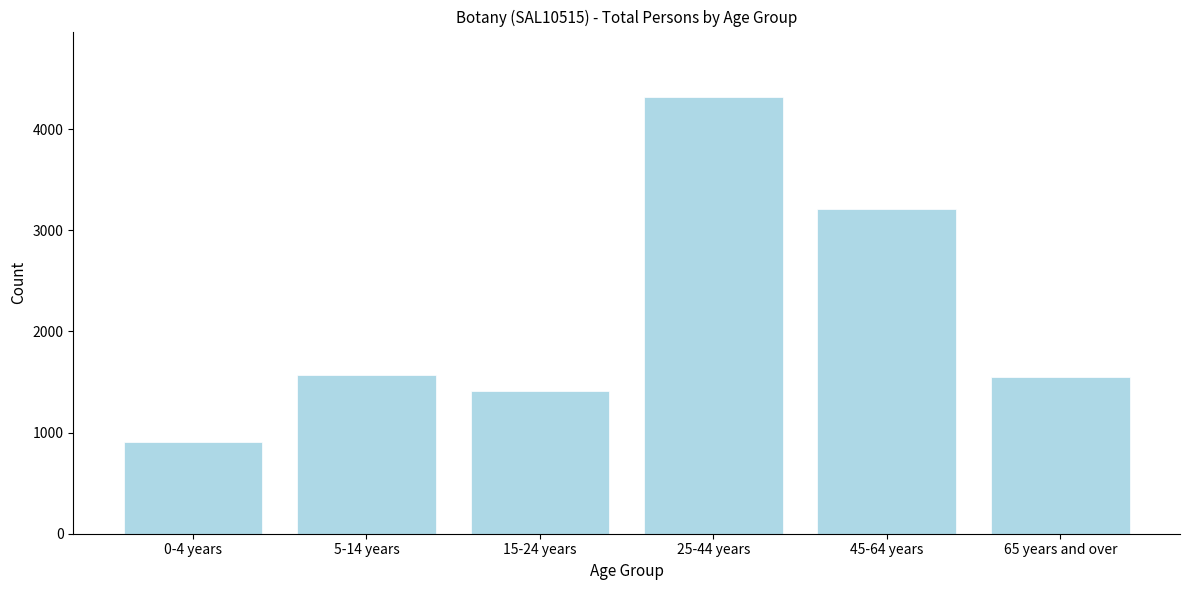

Reading right to left, transcribe all the data shown in this chart.

65 years and over=1546	45-64 years=3212	25-44 years=4318	15-24 years=1408	5-14 years=1572	0-4 years=907